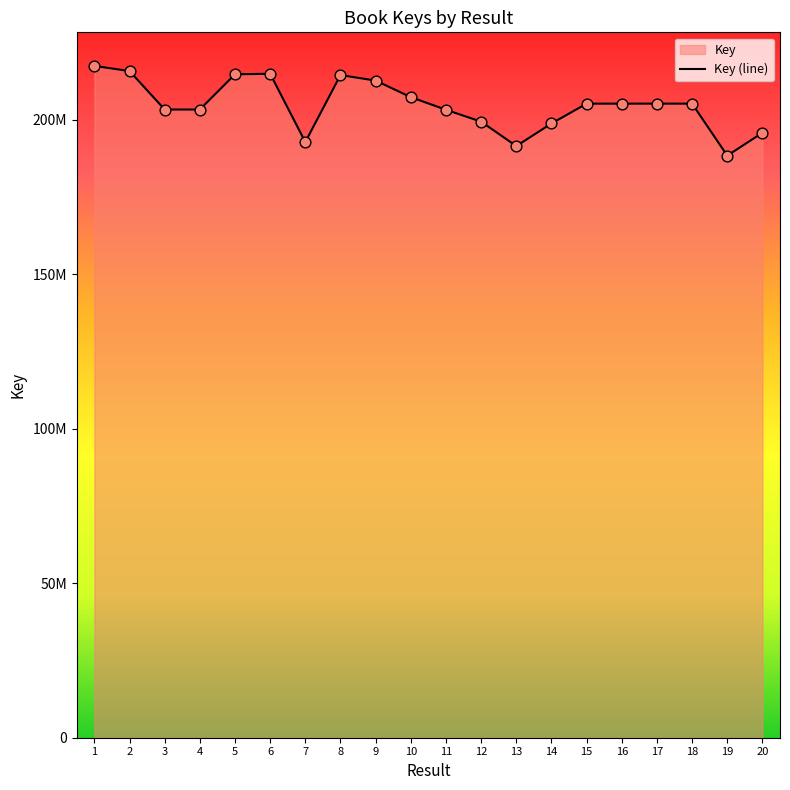

Which has a higher value, 9 or 6?

6